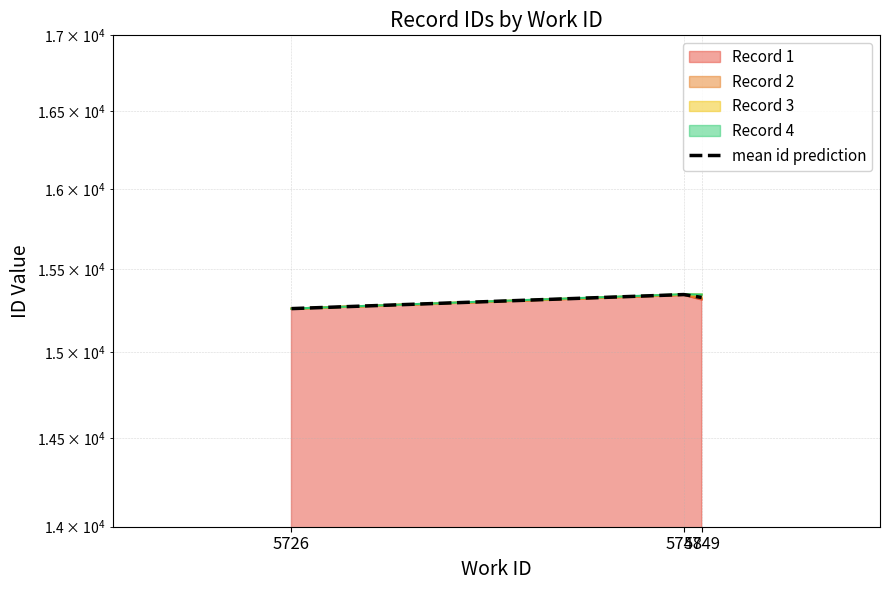

Does the chart have visible grid lines?

Yes